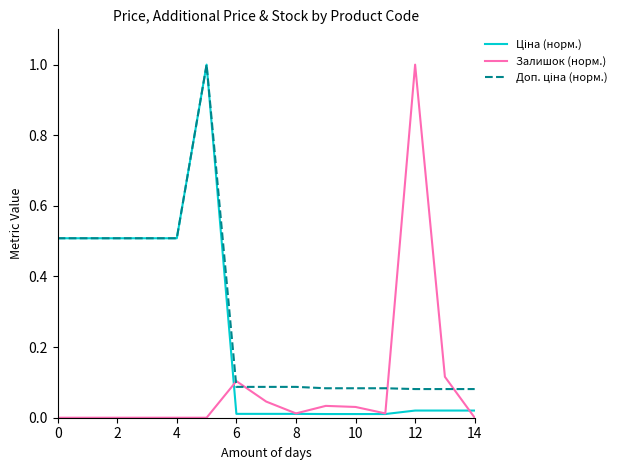

What is the maximum value for Залишок (норм.)?

1.0